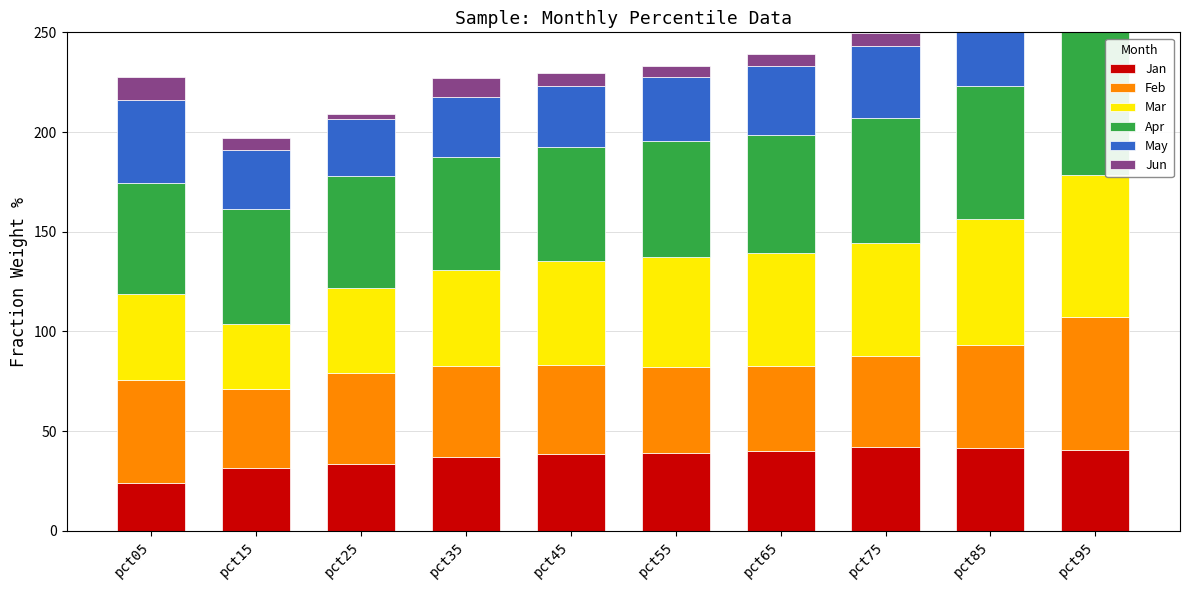

How many bars are there in each group?

6